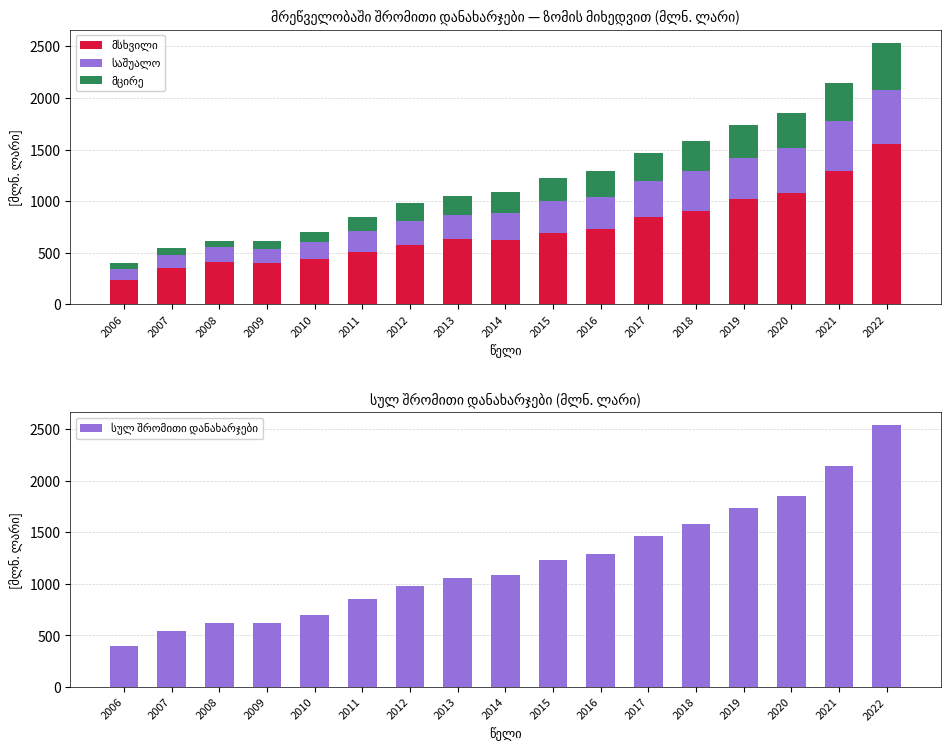

How many values in the სულ შრომითი დანახარჯები series are below 1086?

8